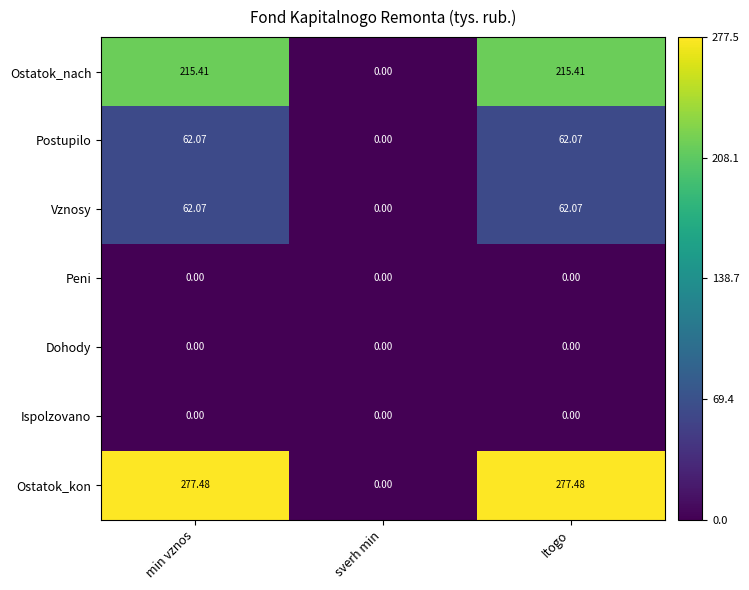

Which series has the widest spread of values?

Ostatok_kon